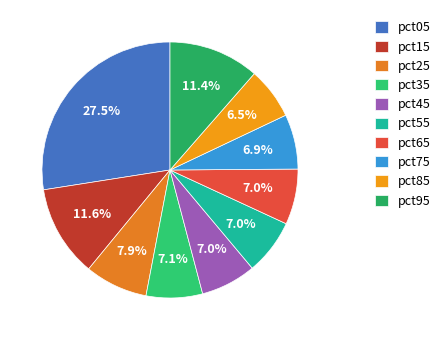

Does pct95 represent more than half of the total?

No